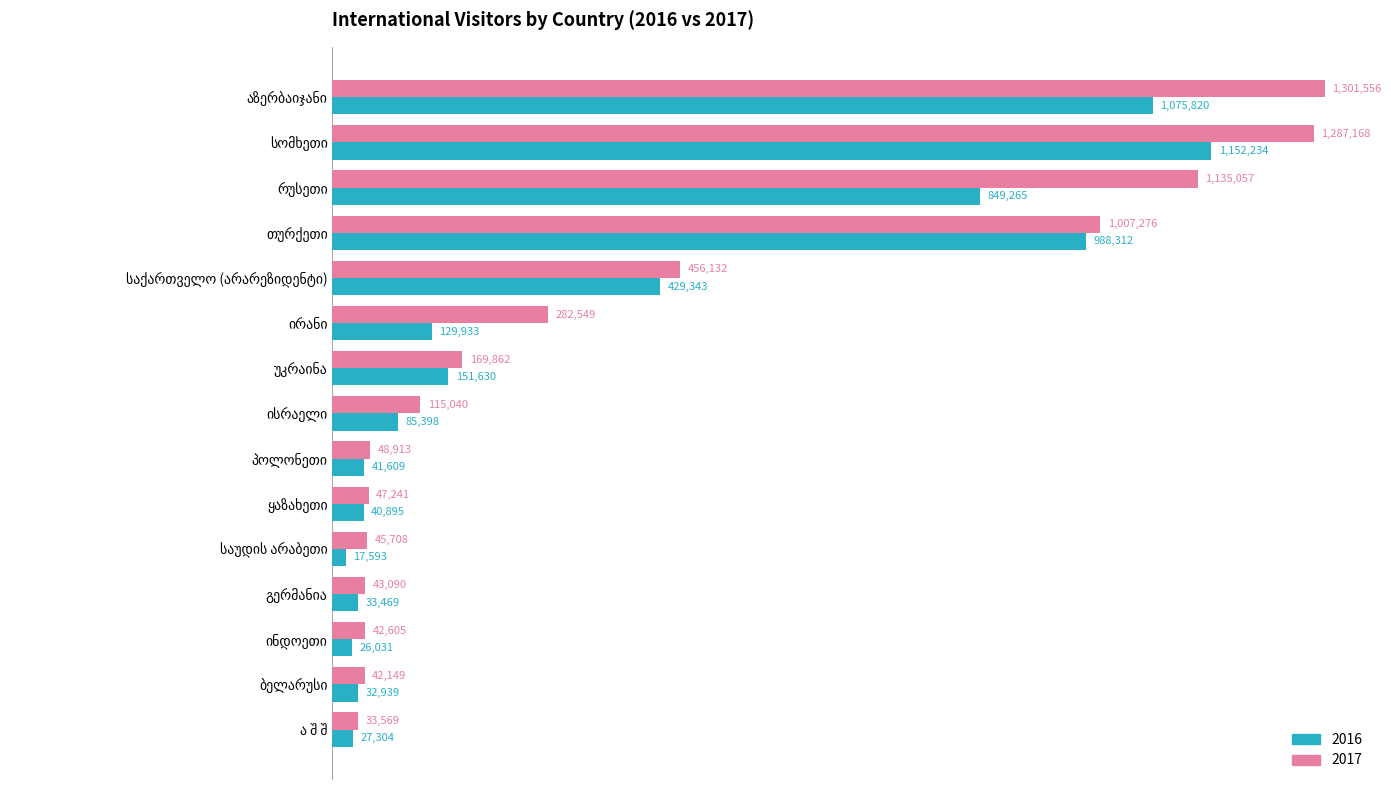

What is the minimum value shown in the chart?

17593